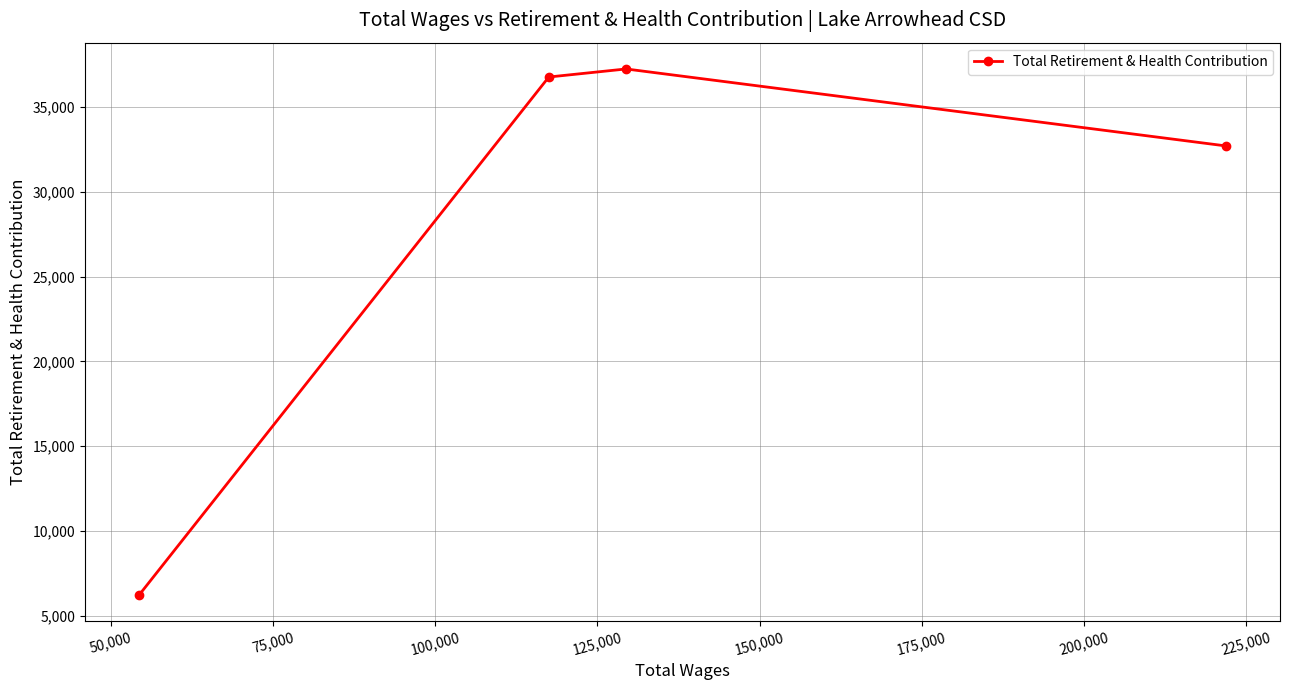

What is the difference between the second highest and minimum values?

30547